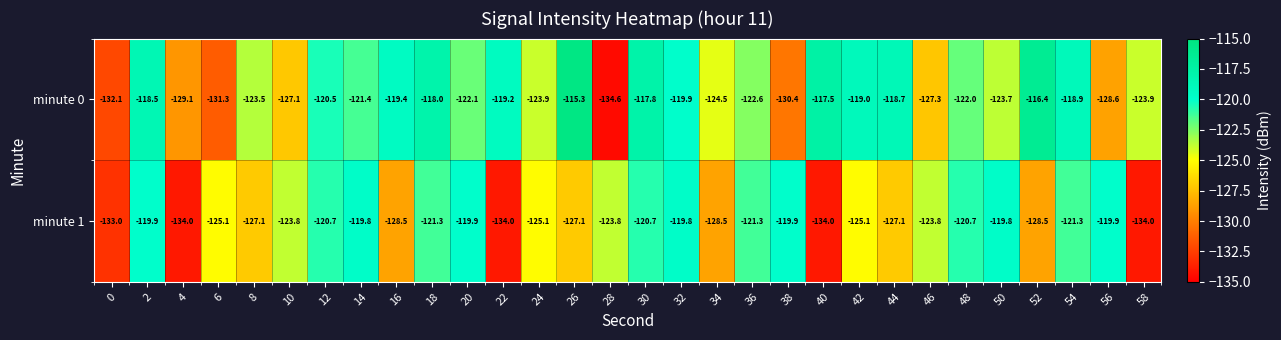

At 24, list the series in order from smallest to largest.

minute 1, minute 0